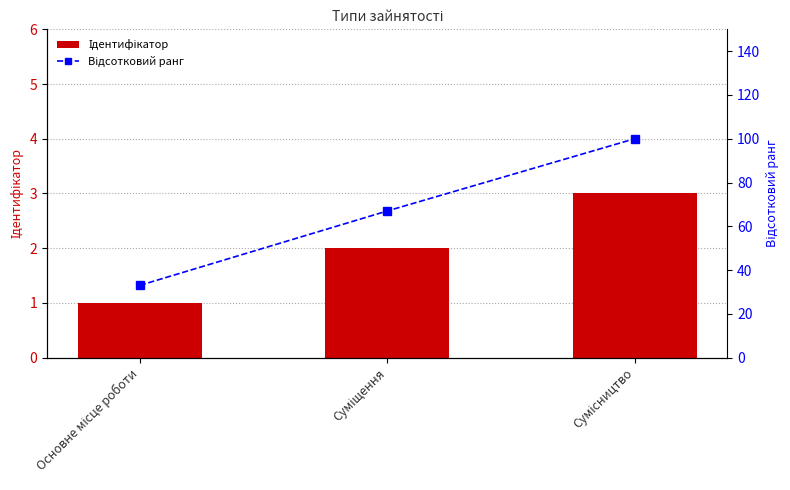

Which series has the widest spread of values?

Відсотковий ранг